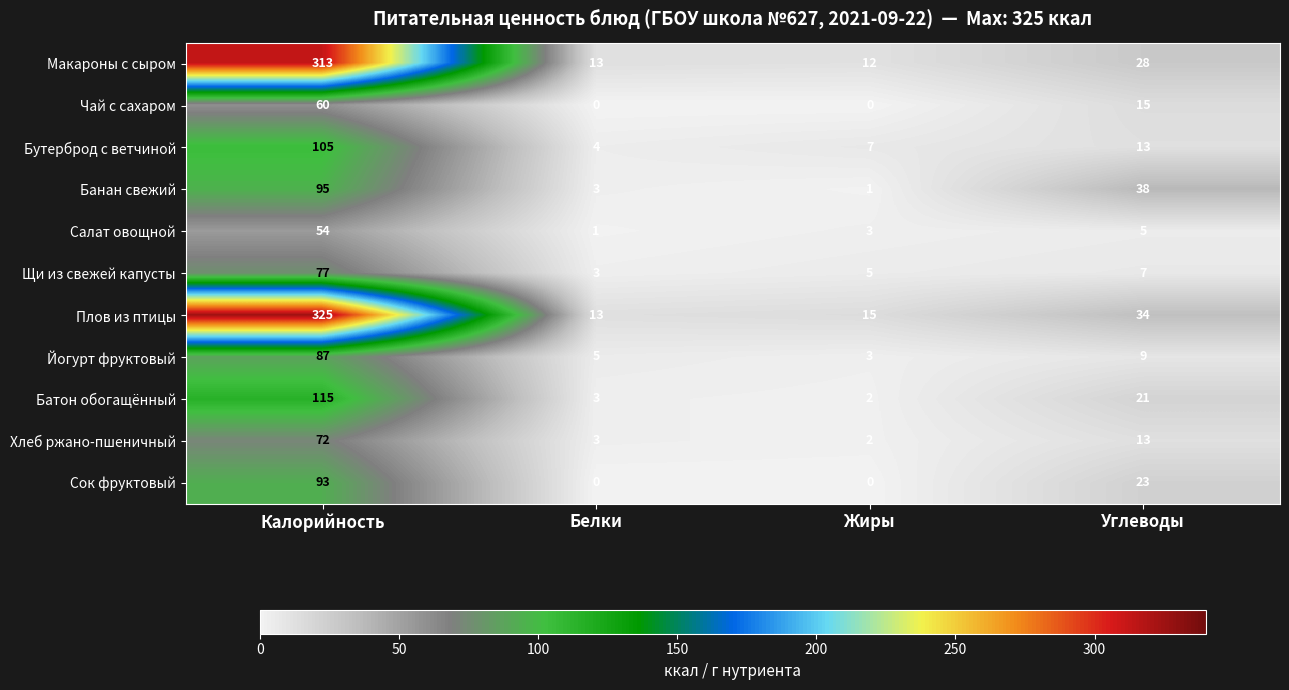

Is it true that Сок фруктовый equals 50 at Жиры?

False